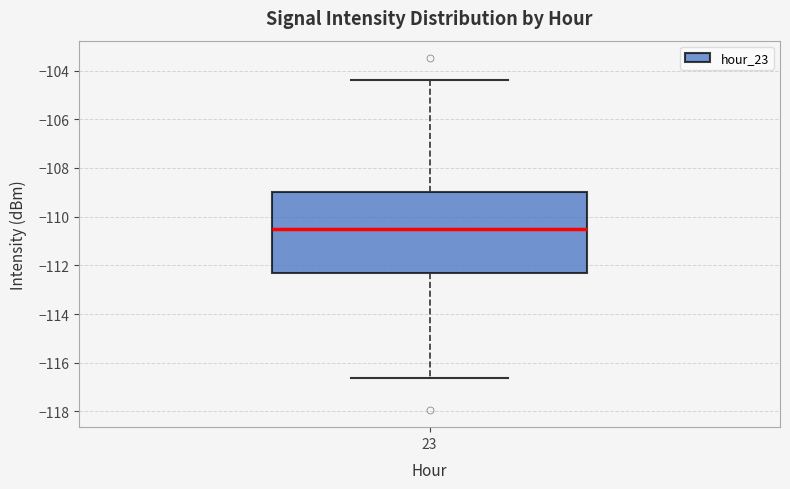

Read this box plot against the y-axis: the position of the median line, the range covered by the box, and the ends of both whiskers. The values are not printed on the chart, so give them approximately, as read against the axis.

median -110.6, box -112.4 to -109.0, whiskers -116.6 to -104.4